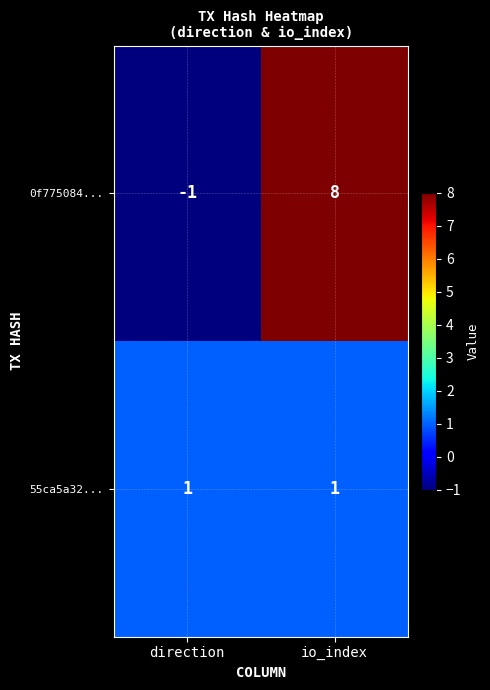

What is the sum of all 0f775084... values?

7